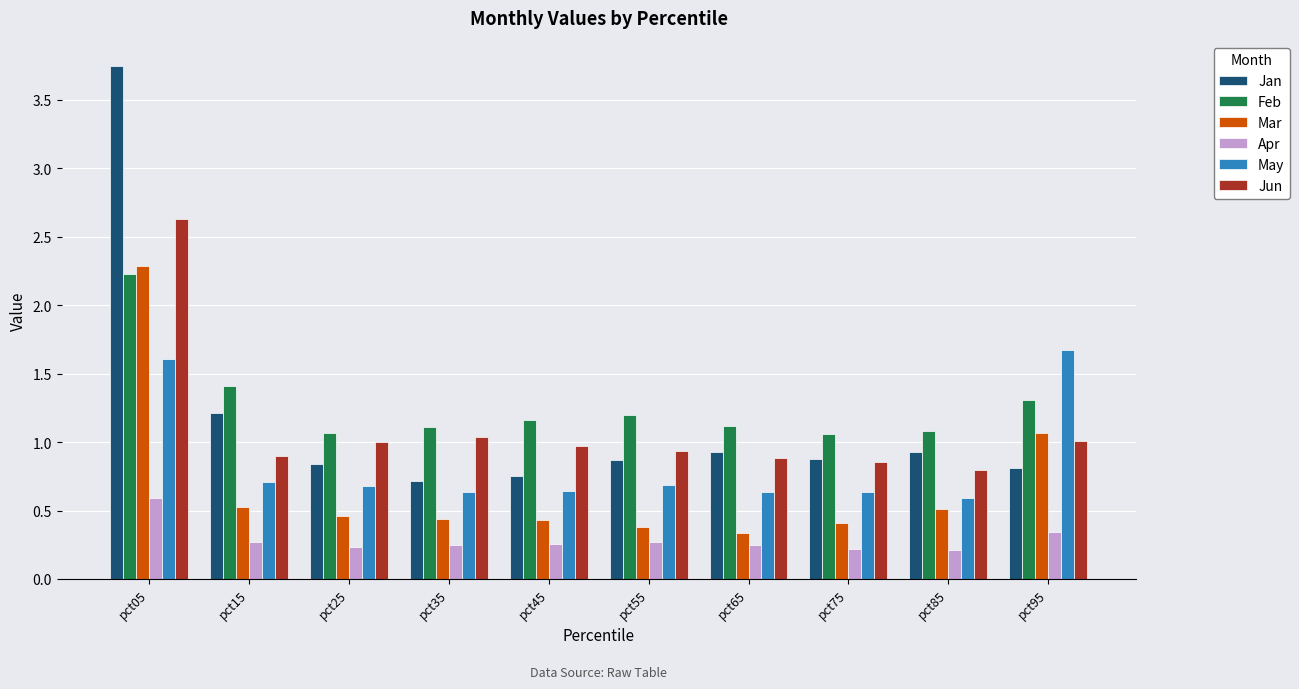

What is the average value of the Mar series?

0.7